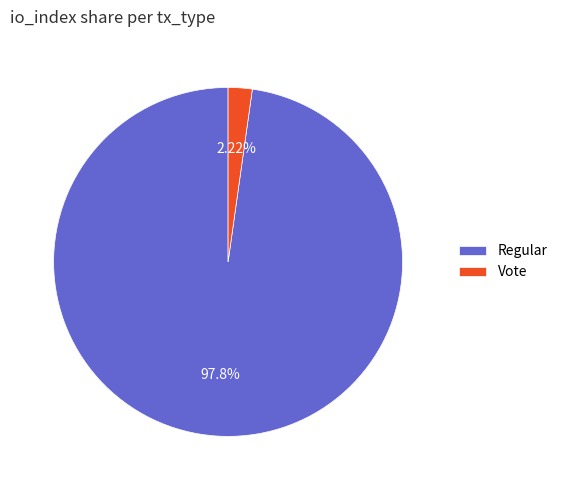

Which slice is the largest?

Regular